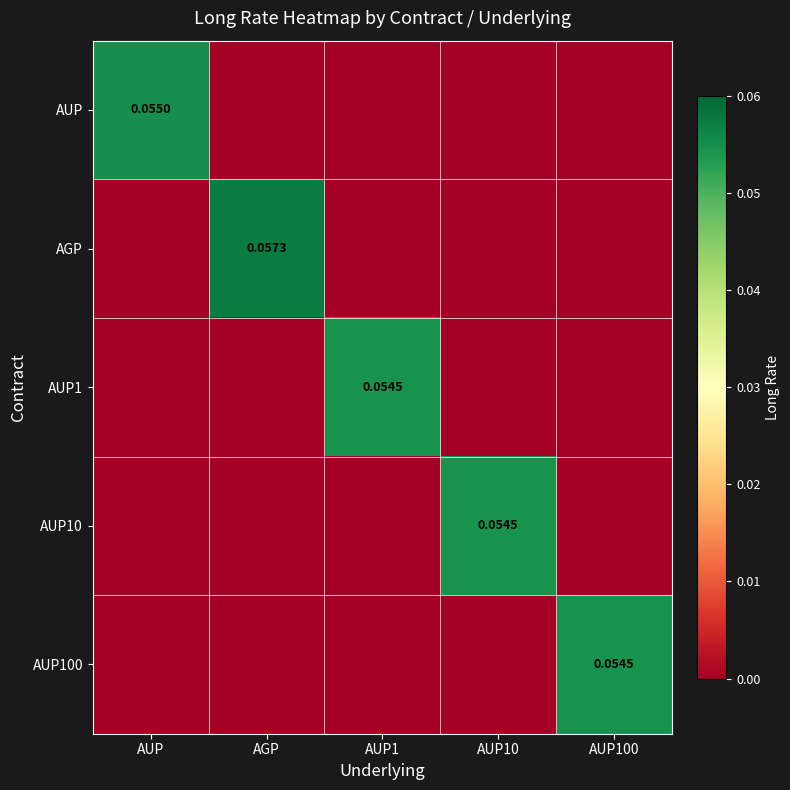

What is the highest value of the AGP series?

0.1